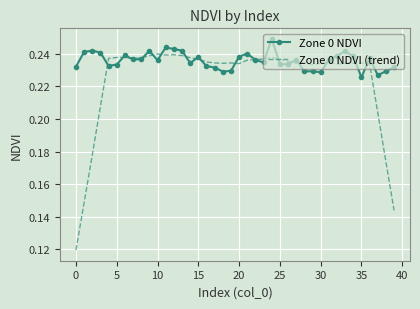

Which series has the largest total across all categories?

Zone 0 NDVI